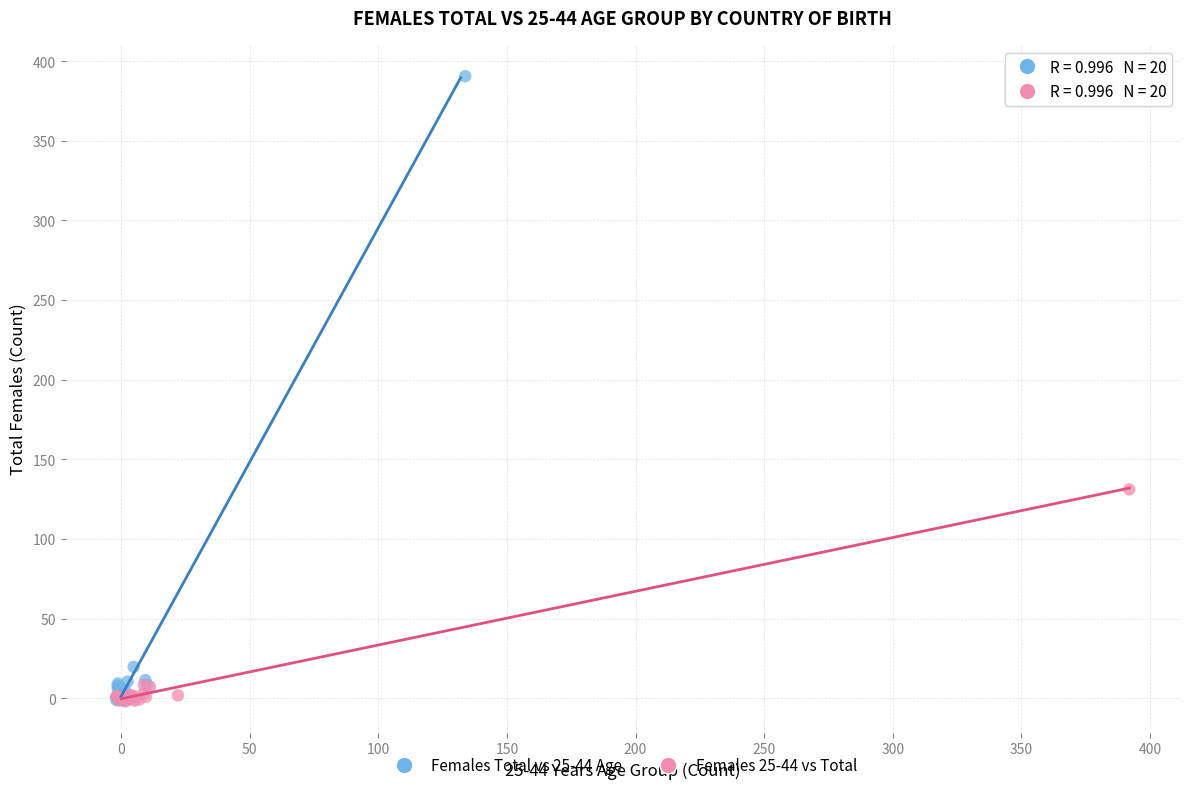

Which series reaches the maximum Y coordinate?

Females Total vs 25-44 Age